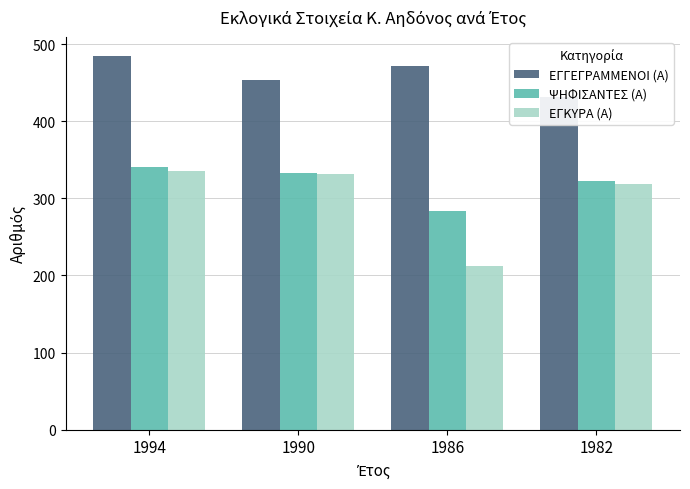

Which series has the widest spread of values?

ΕΓΚΥΡΑ (Α)